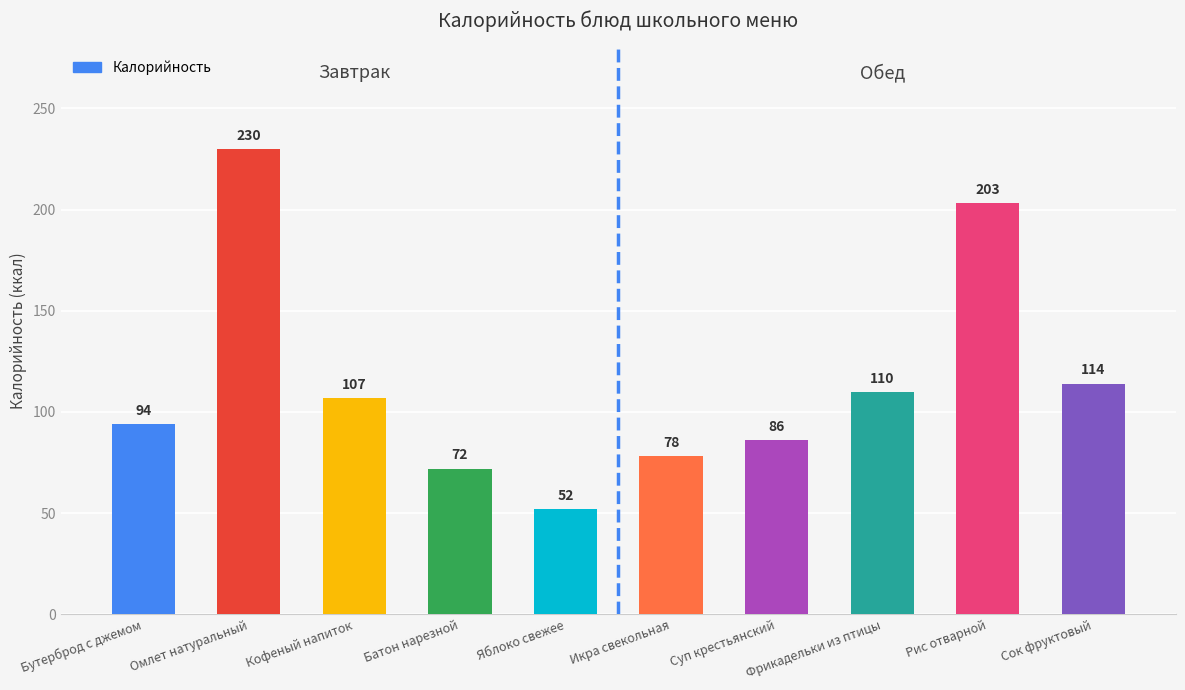

How many data points are less than 107?

5